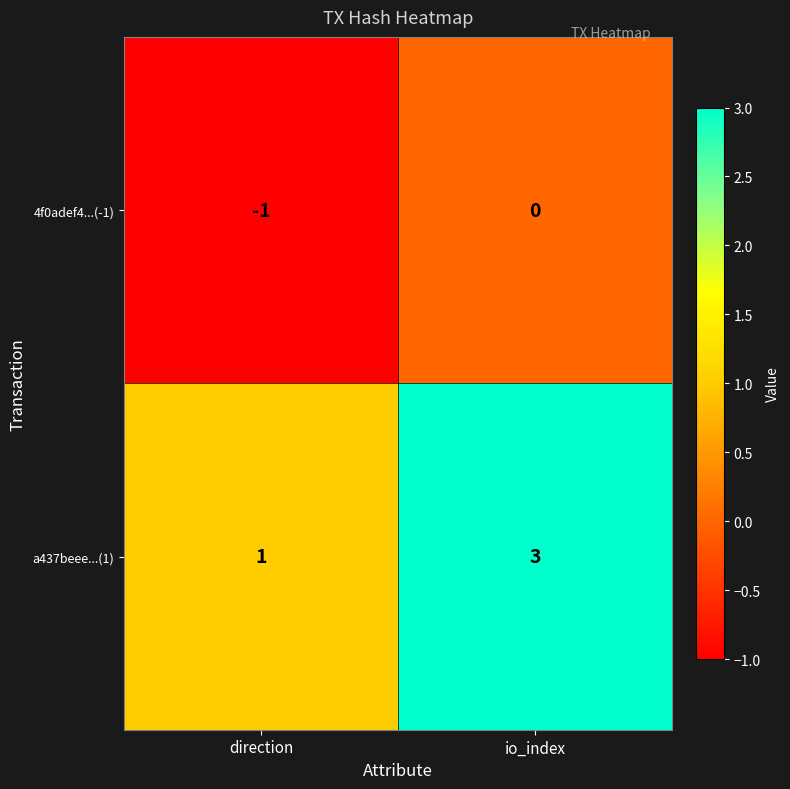

At which label is a437beee...(1) closest to 2?

direction